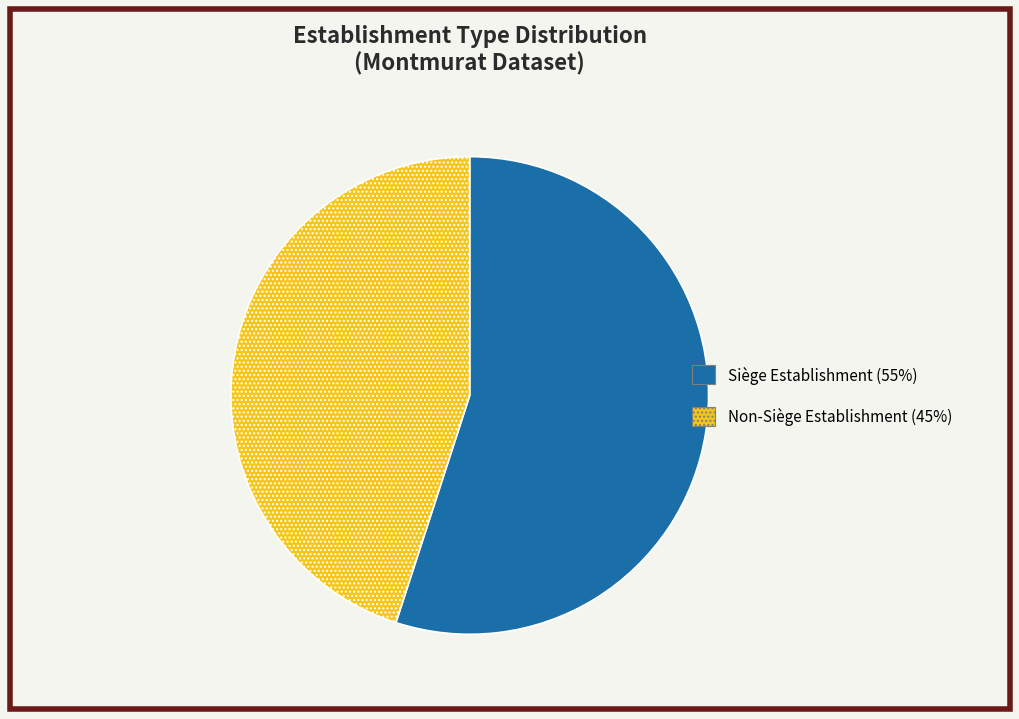

Is there a majority slice in this chart?

Yes